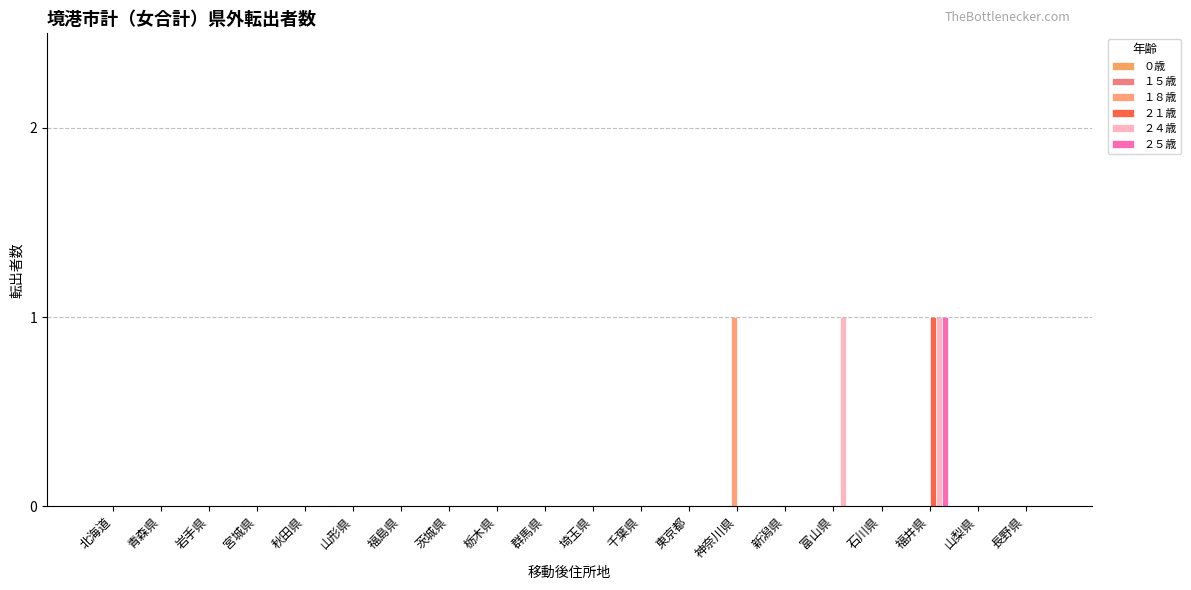

Which series has the widest spread of values?

１８歳